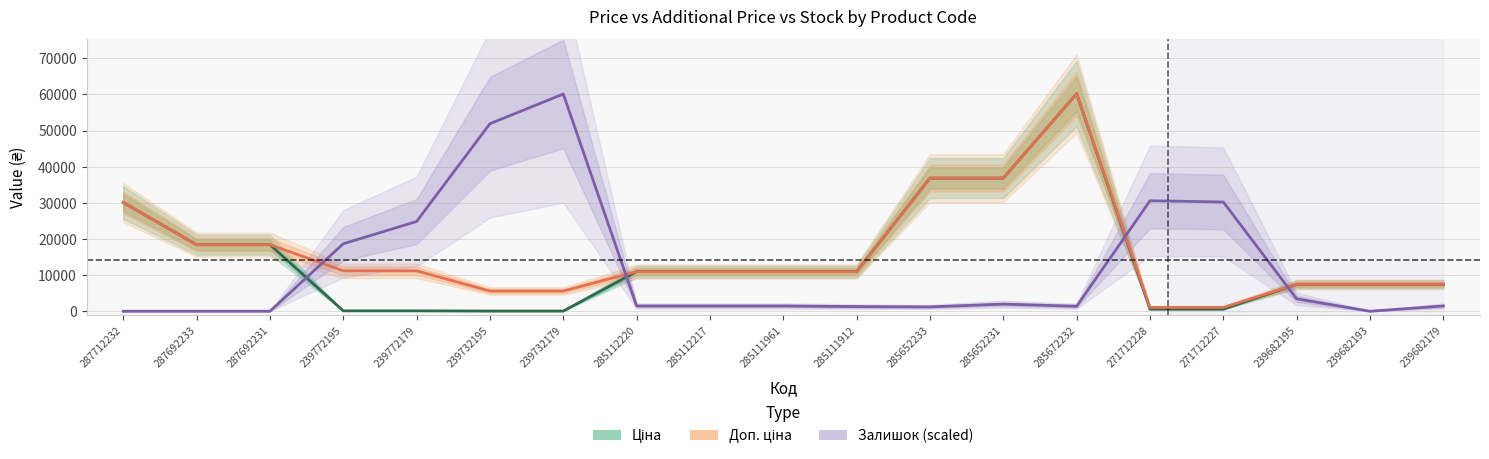

At which category does the chart reach its minimum across all series?

287712232